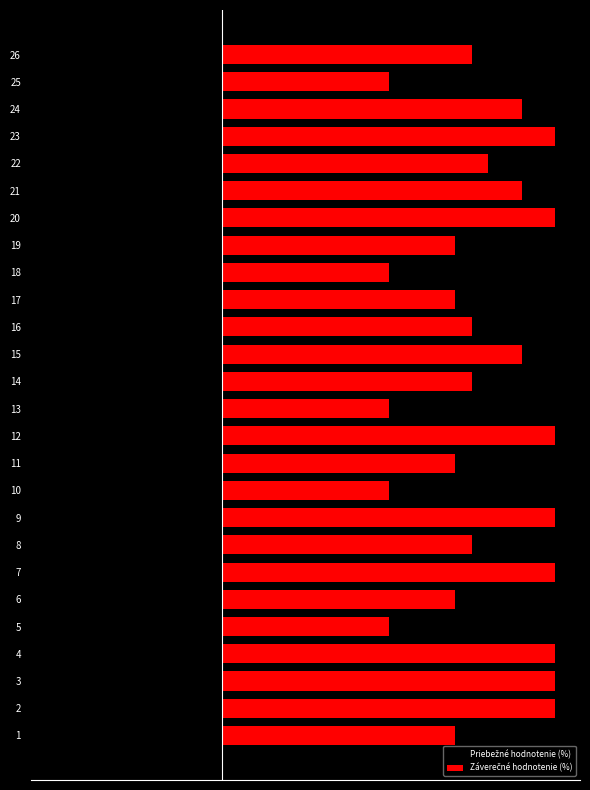

Where does the Priebežné hodnotenie (%) series first go above -25?

2